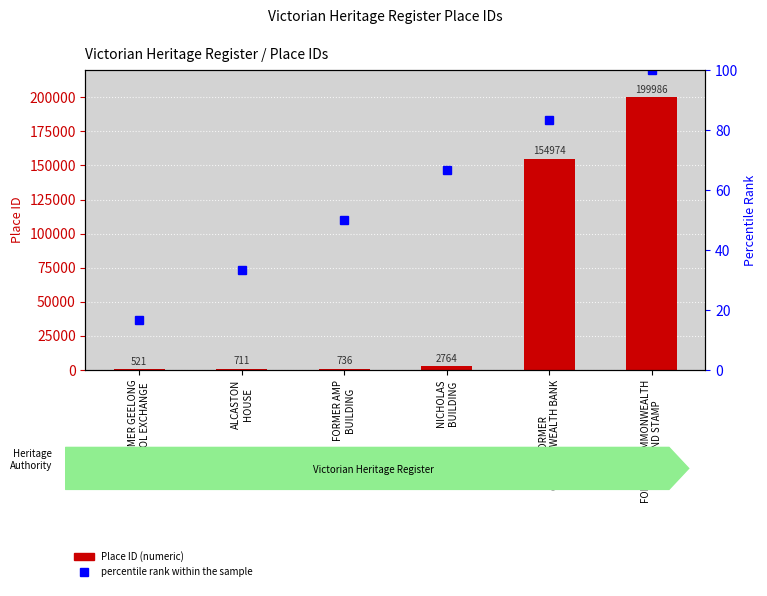

What is the lowest value of the Place ID series?

521.0